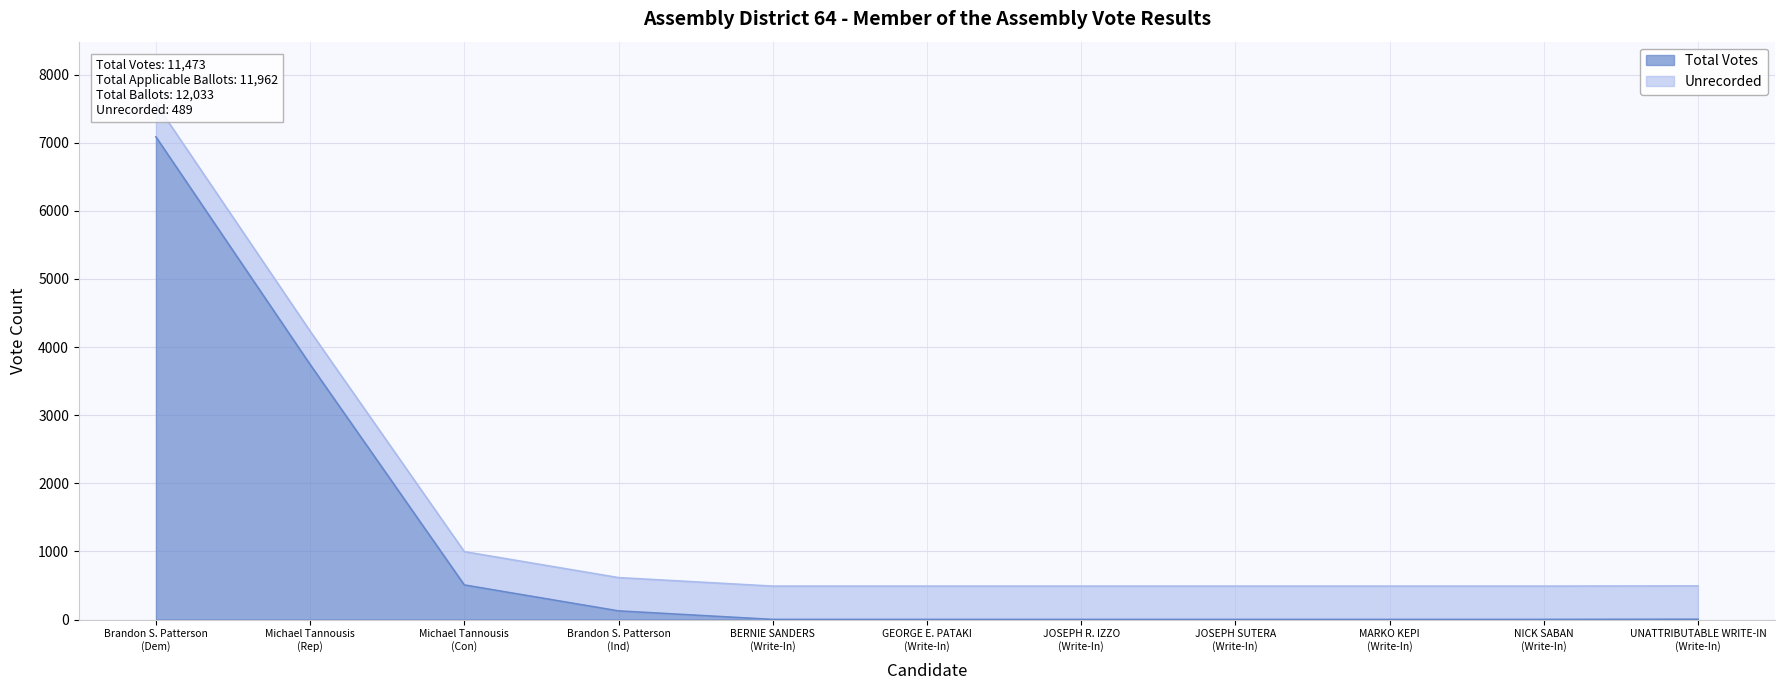

Approximately how many times larger is the value at BERNIE SANDERS (Write-In) compared to MARKO KEPI (Write-In)?

1.0